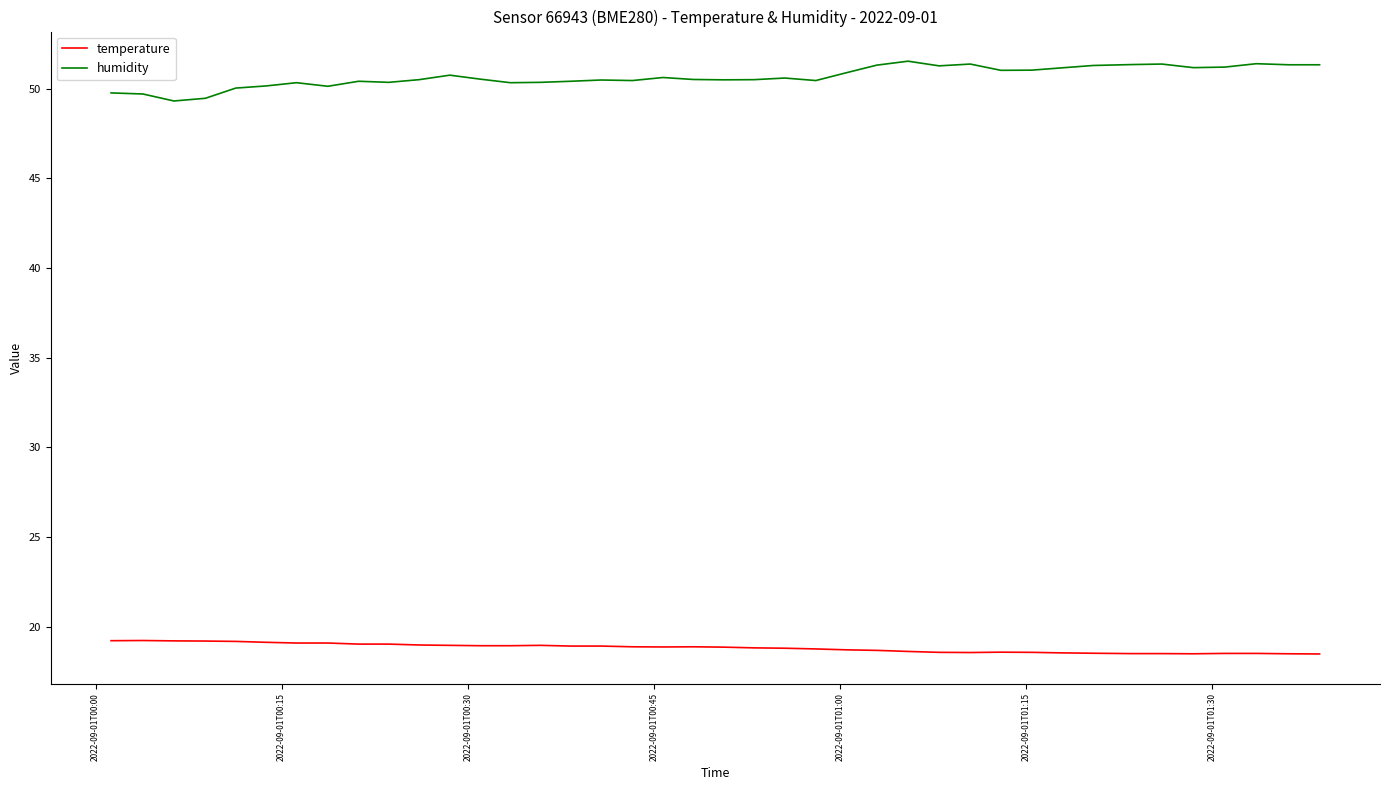

True or false: temperature and humidity cross at least once.

False